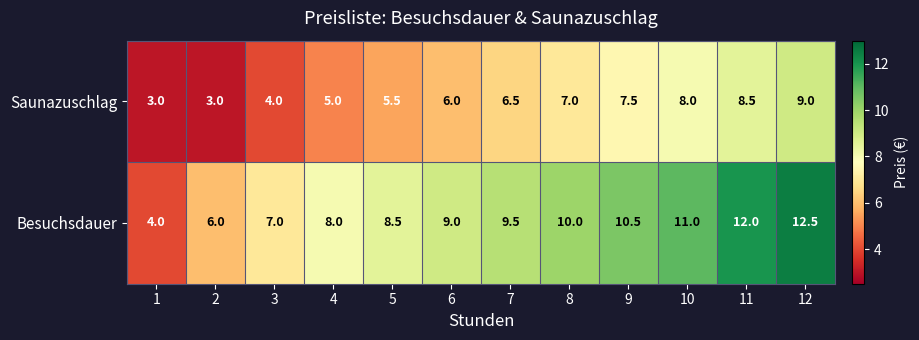

What is the difference between the highest and lowest values at 4?

3.0